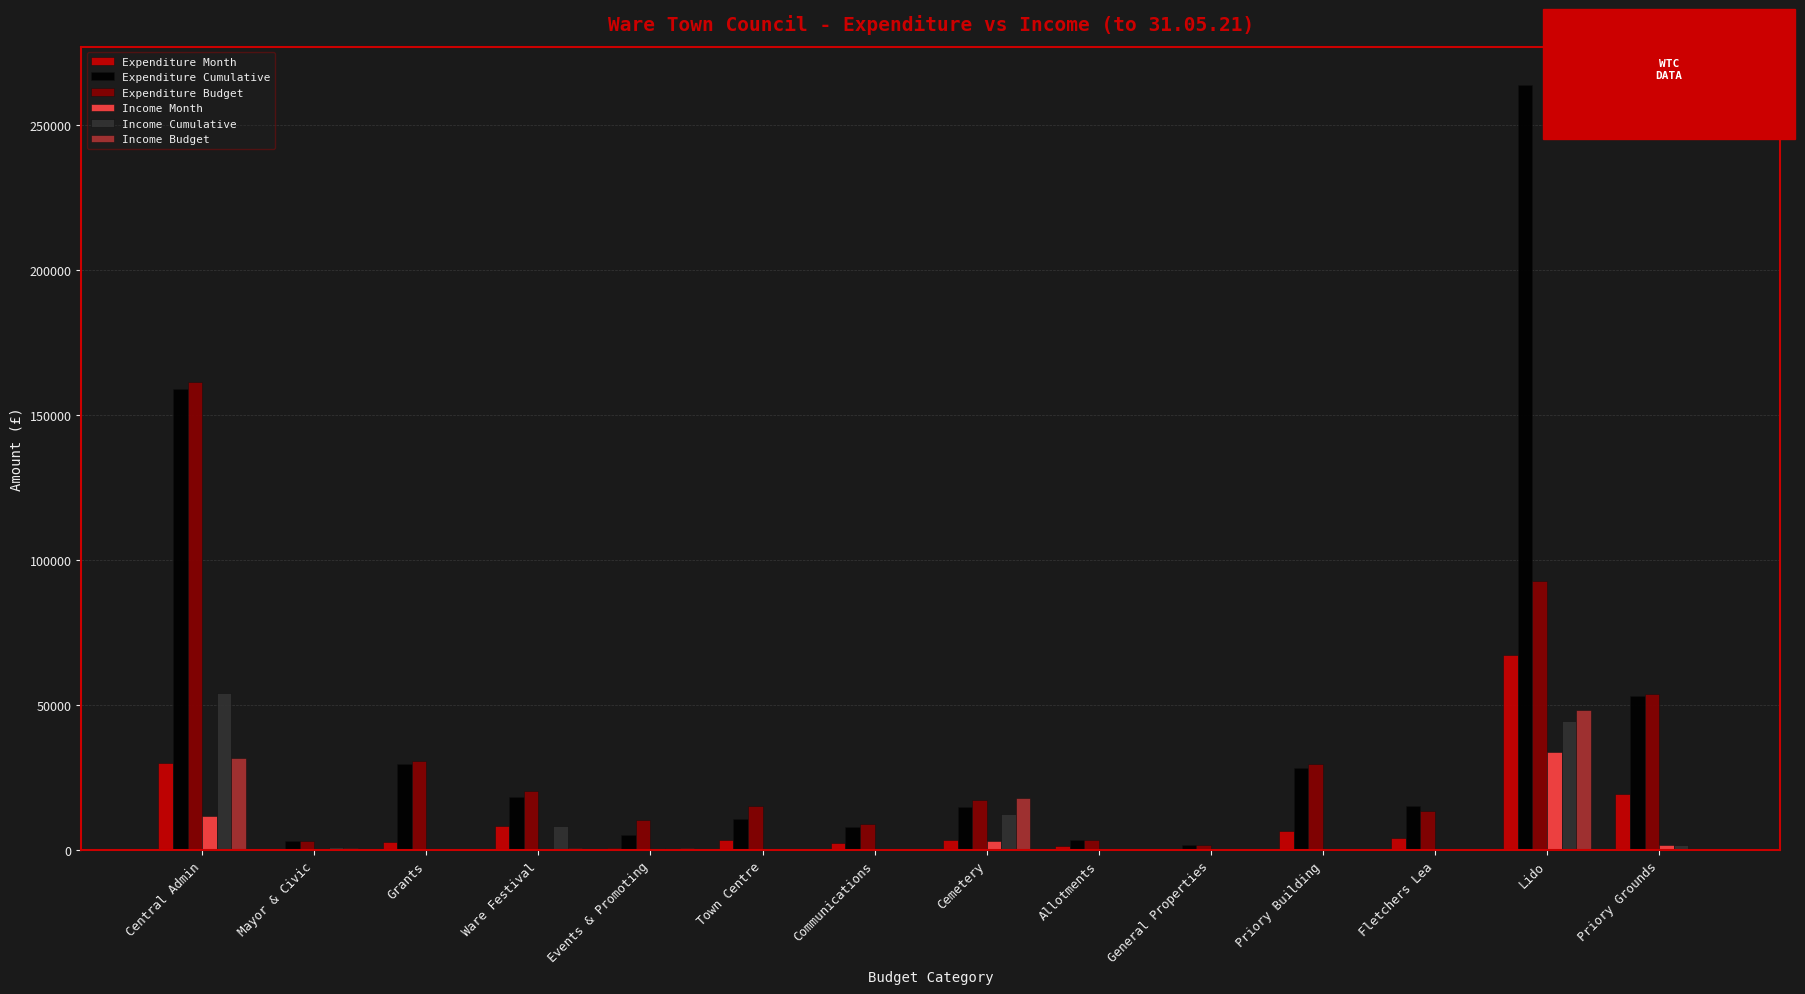

Where does the Expenditure Budget series first go above 17275?

Central Admin